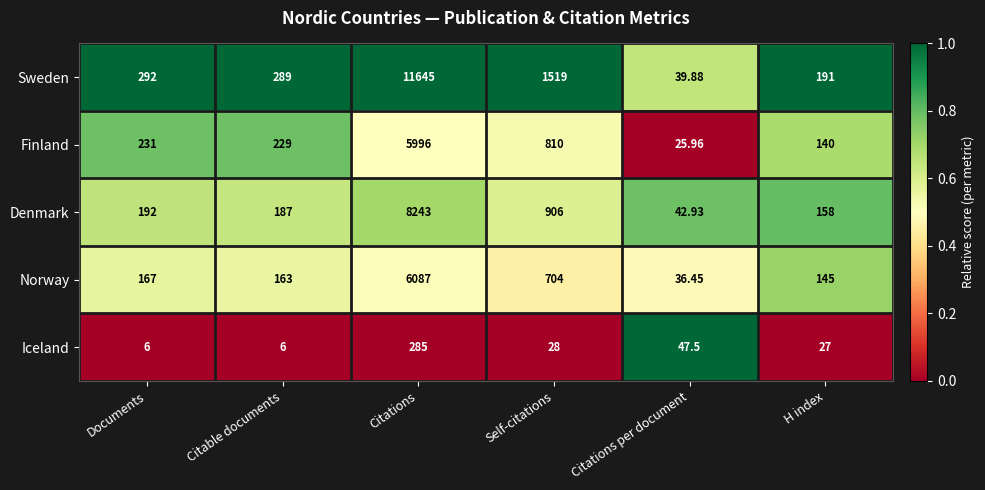

Which category has the highest value in the Iceland series?

Citations